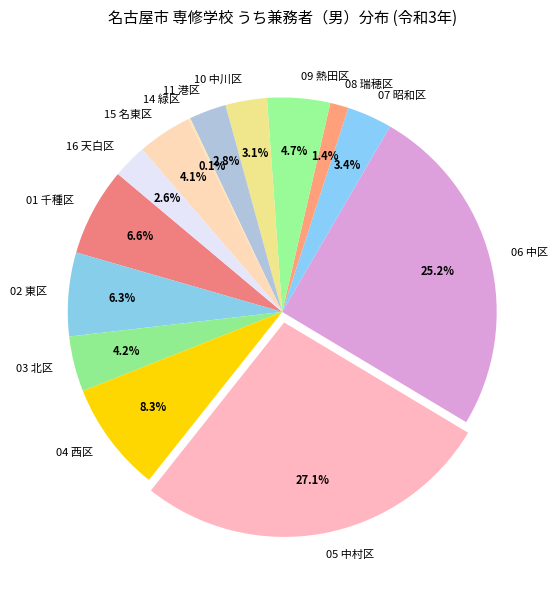

Which slice is the largest?

05 中村区